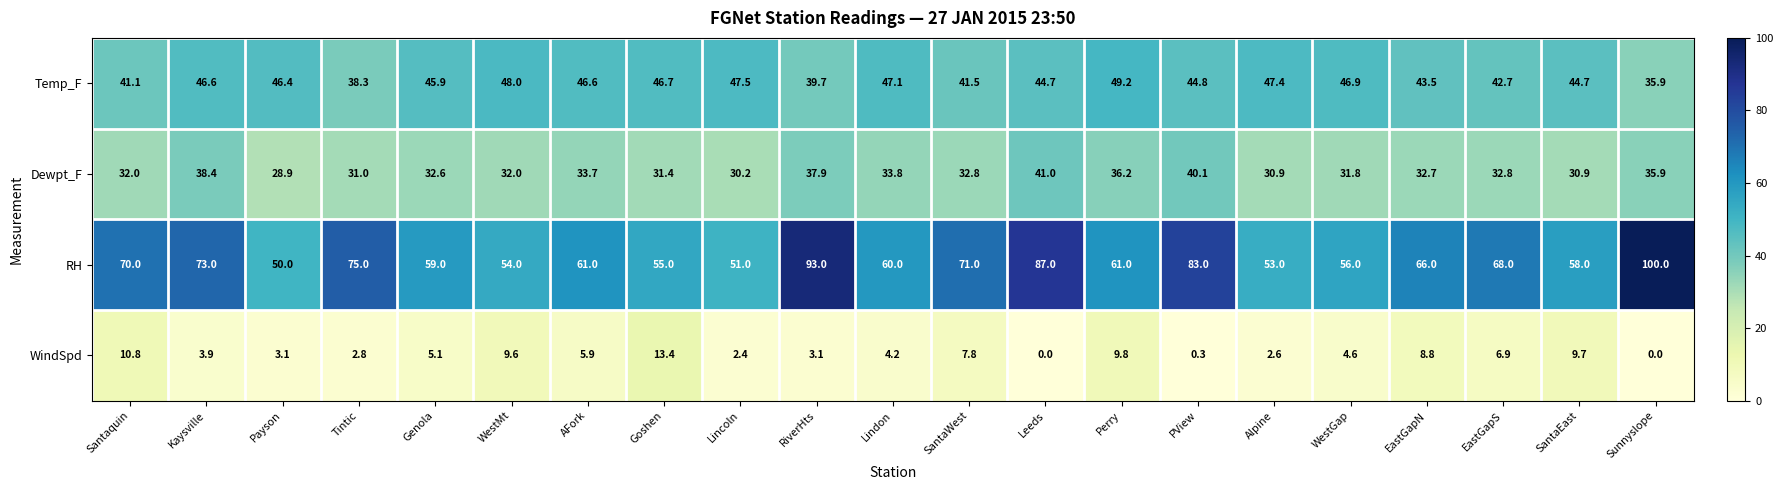

What is the highest value of the RH series?

100.0